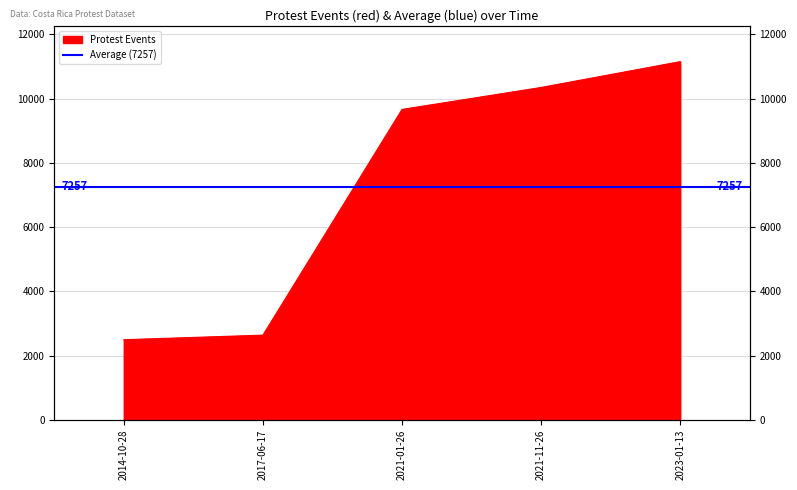

Approximately how many times larger is the value at 2014-10-28 compared to 2017-06-17?

0.9